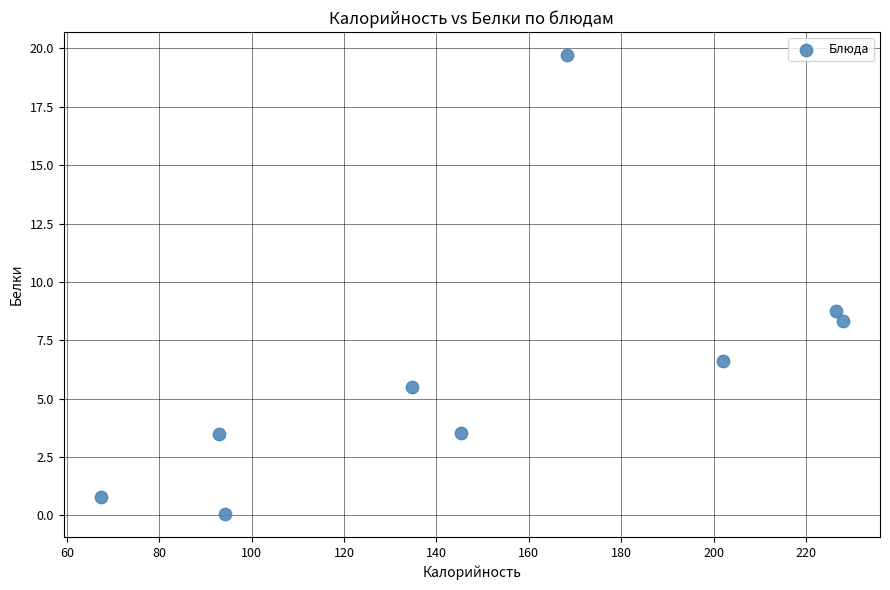

What Y value in the scatter plot is closest to 9?

8.8